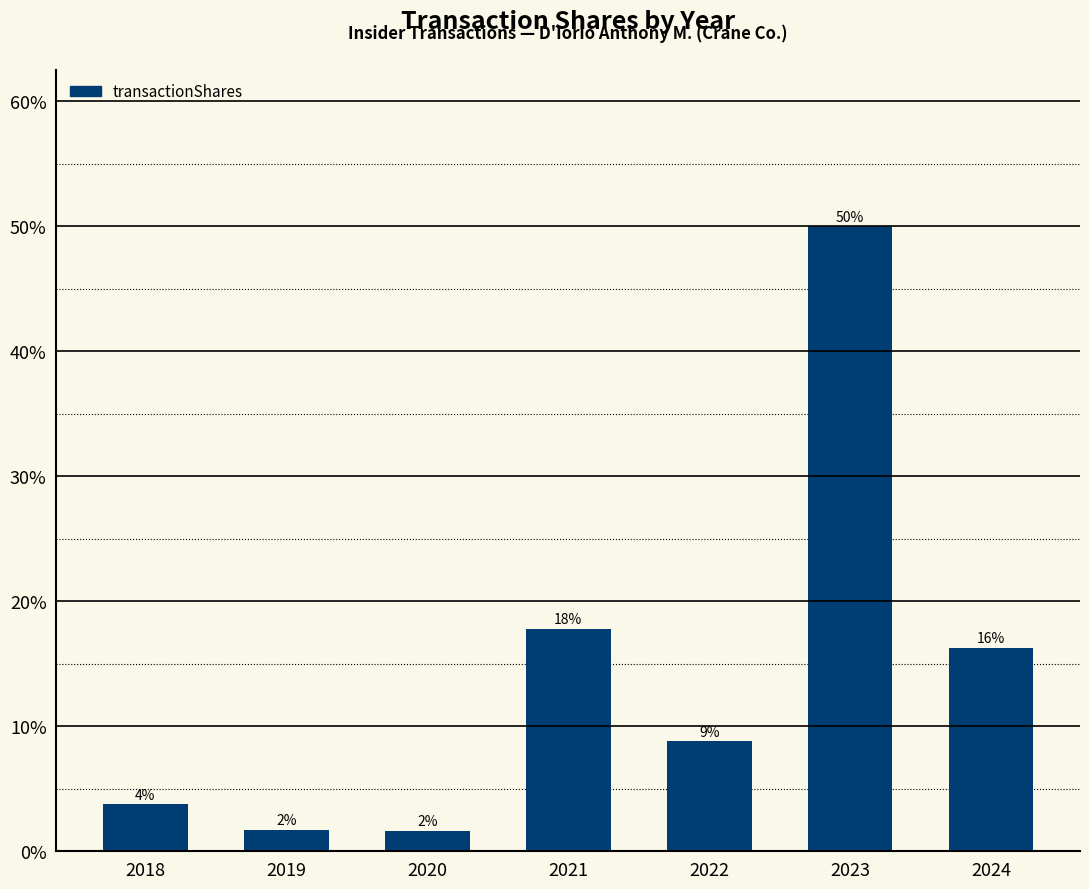

Are the bars horizontal?

No